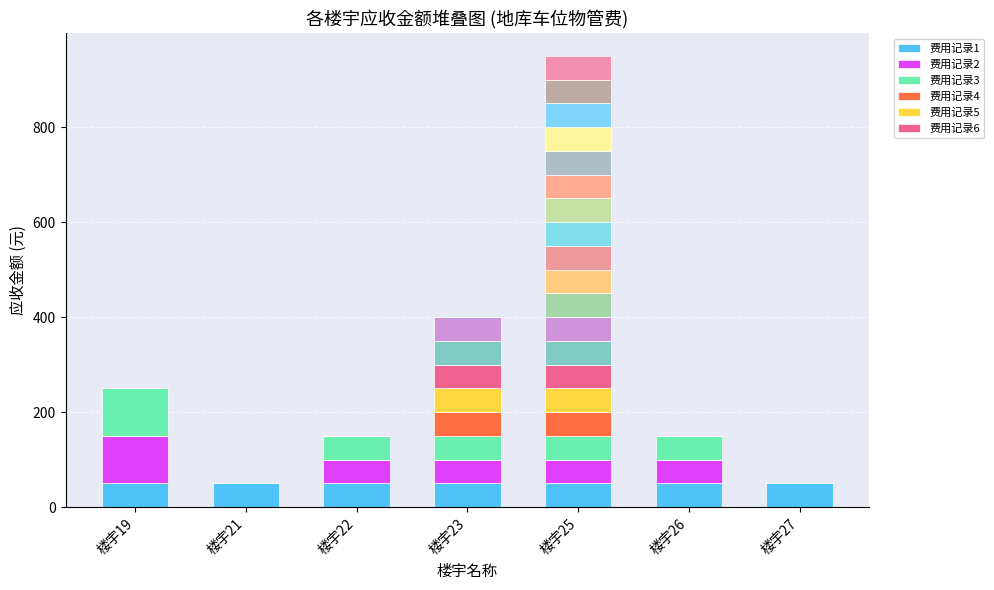

Is it true that 费用记录3 equals 40 at 楼宇21?

False